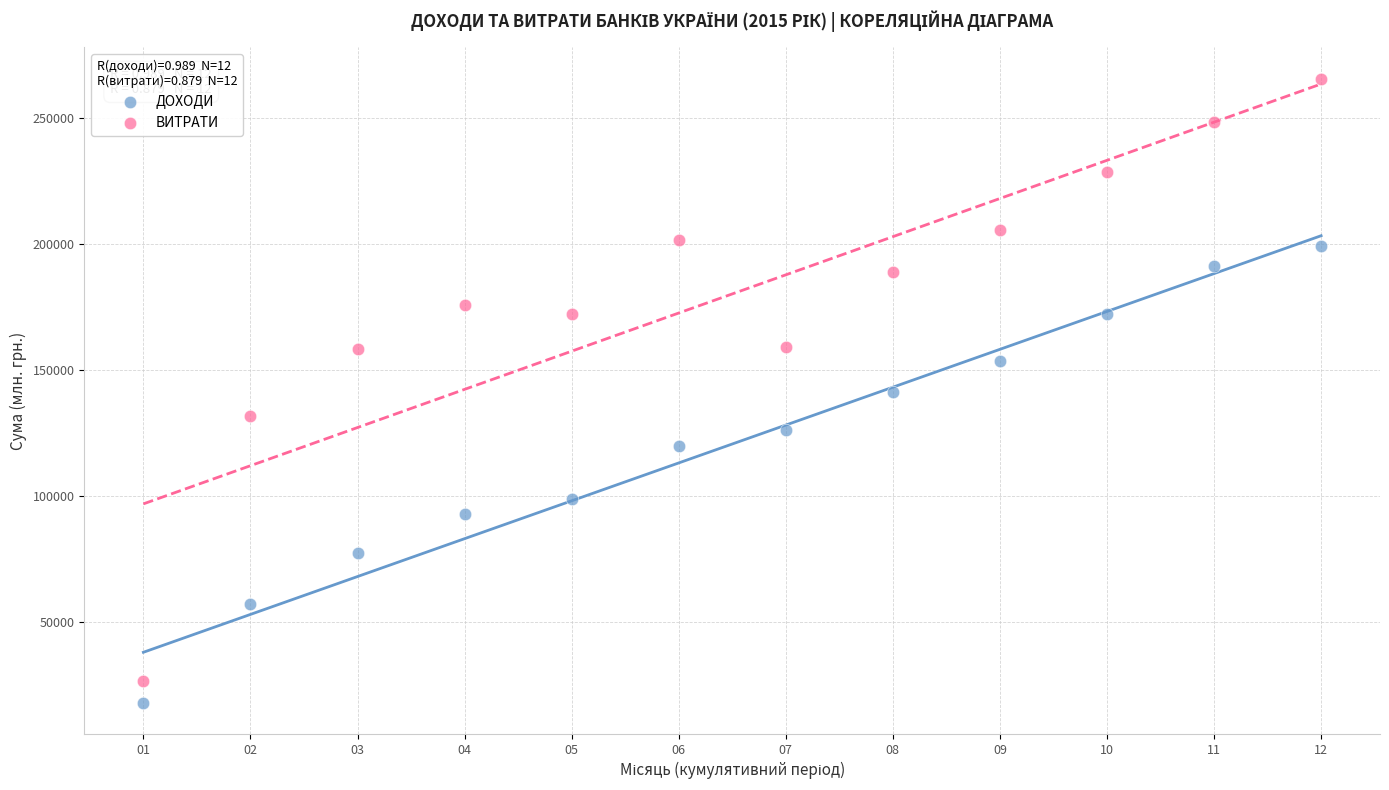

What are all the series names shown in the legend?

ДОХОДИ, ВИТРАТИ